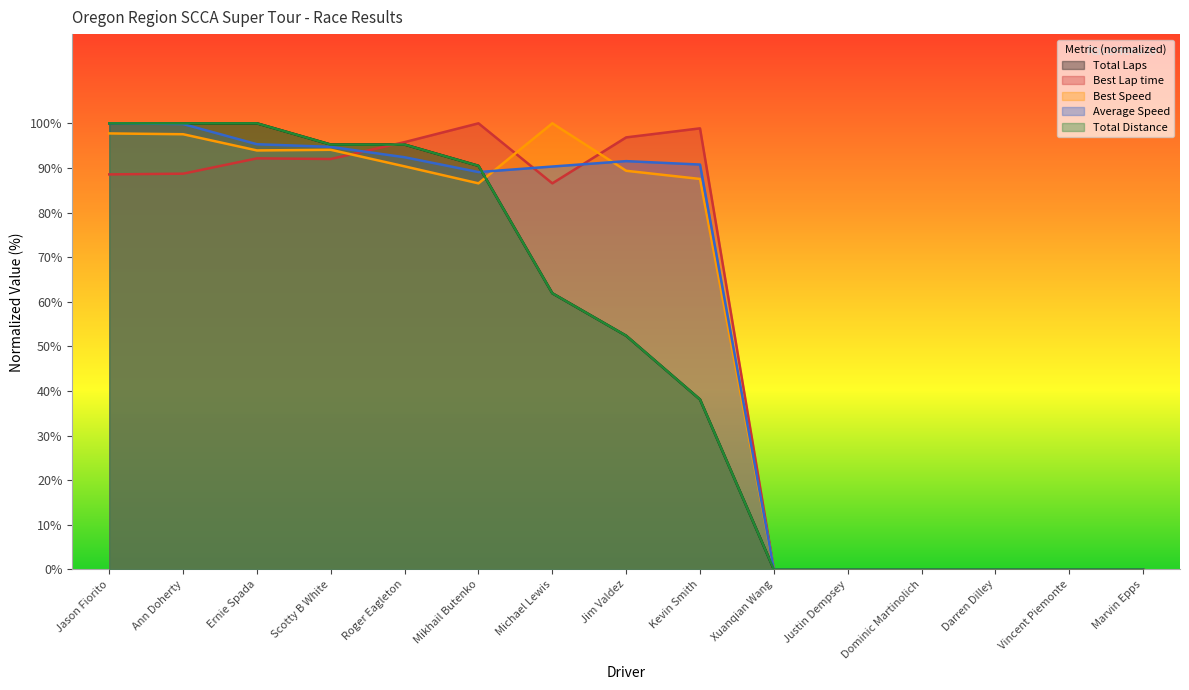

How many positive values does the Best Speed series have?

9